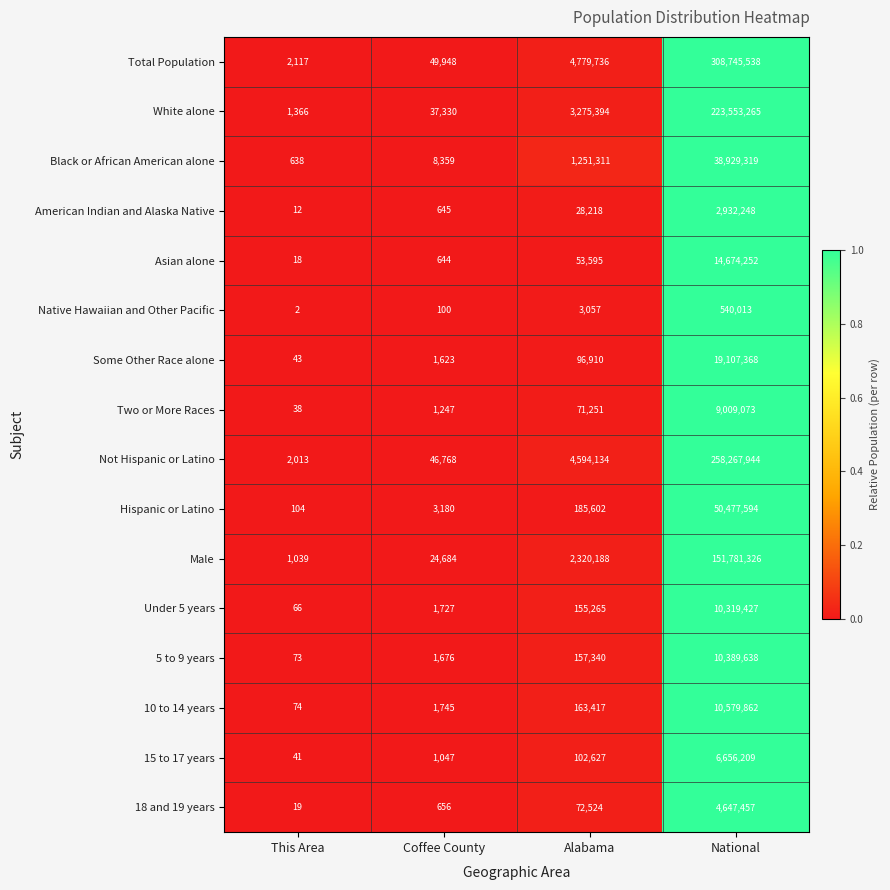

Which category has the lowest value in the Black or African American alone series?

This Area